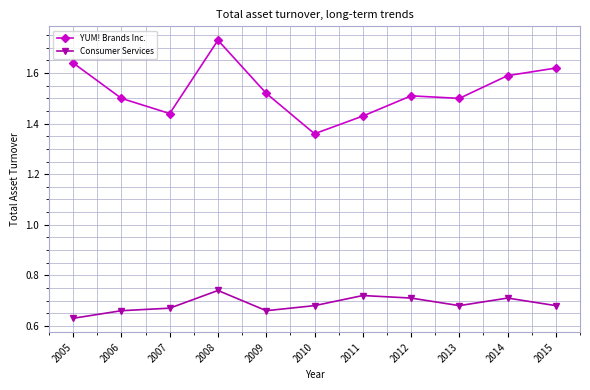

What is the difference between the highest and lowest values at 2009?

0.9